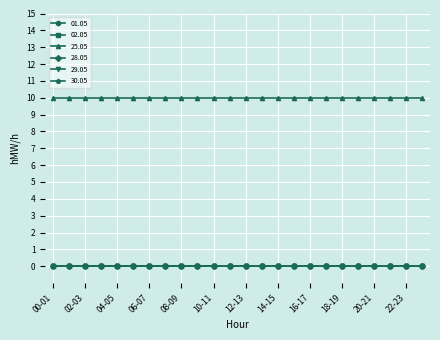

True or false: 29.05 and 25.05 intersect in this chart.

False